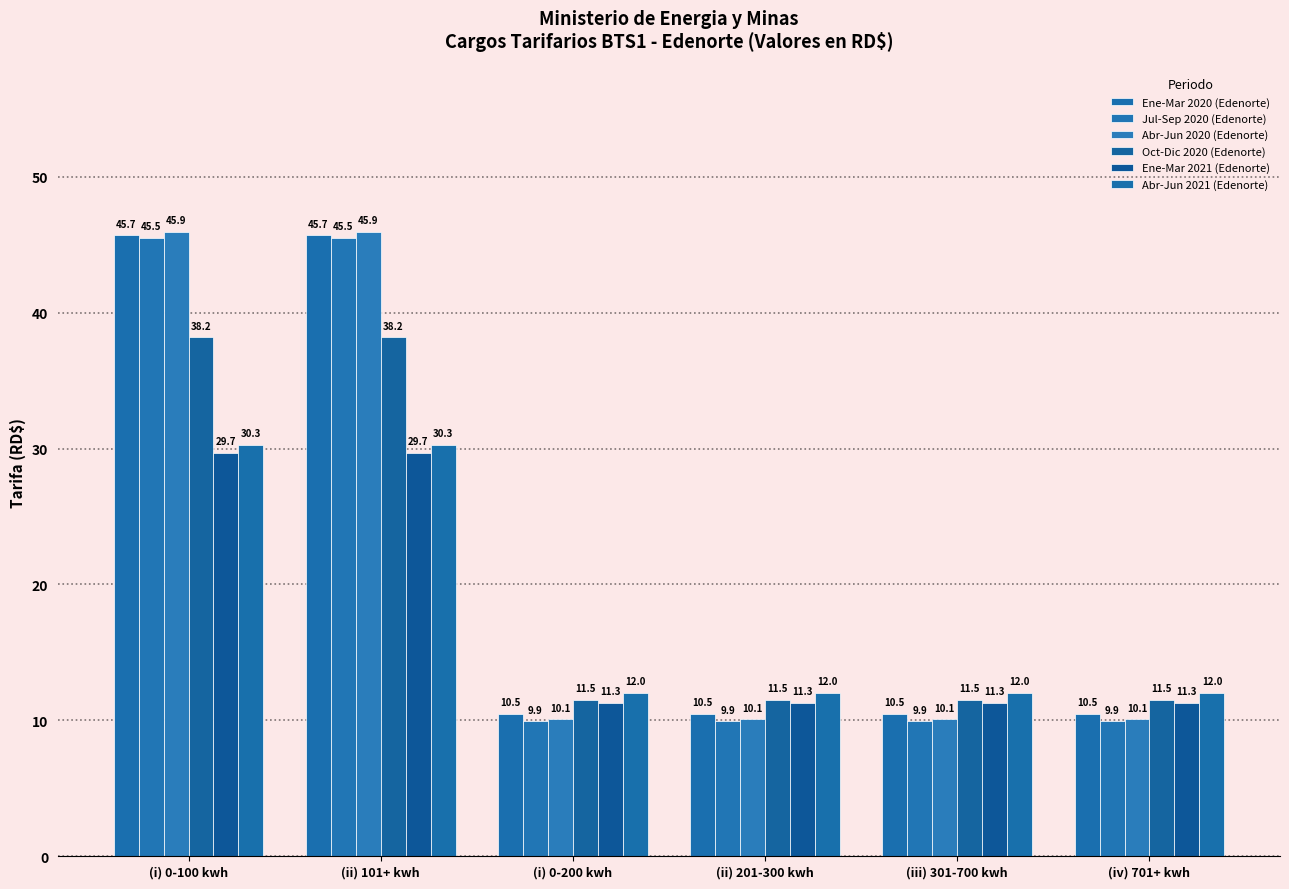

How many distinct data groups are displayed?

6